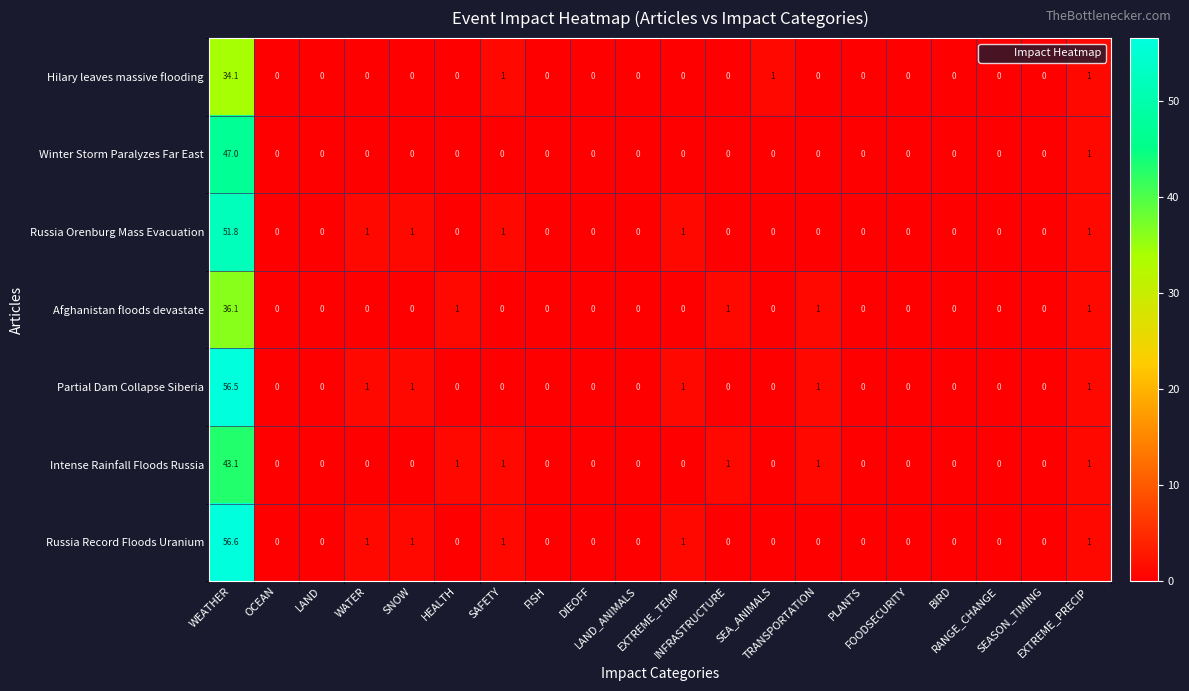

Which series has the largest range (max minus min)?

Russia Record Floods Uranium